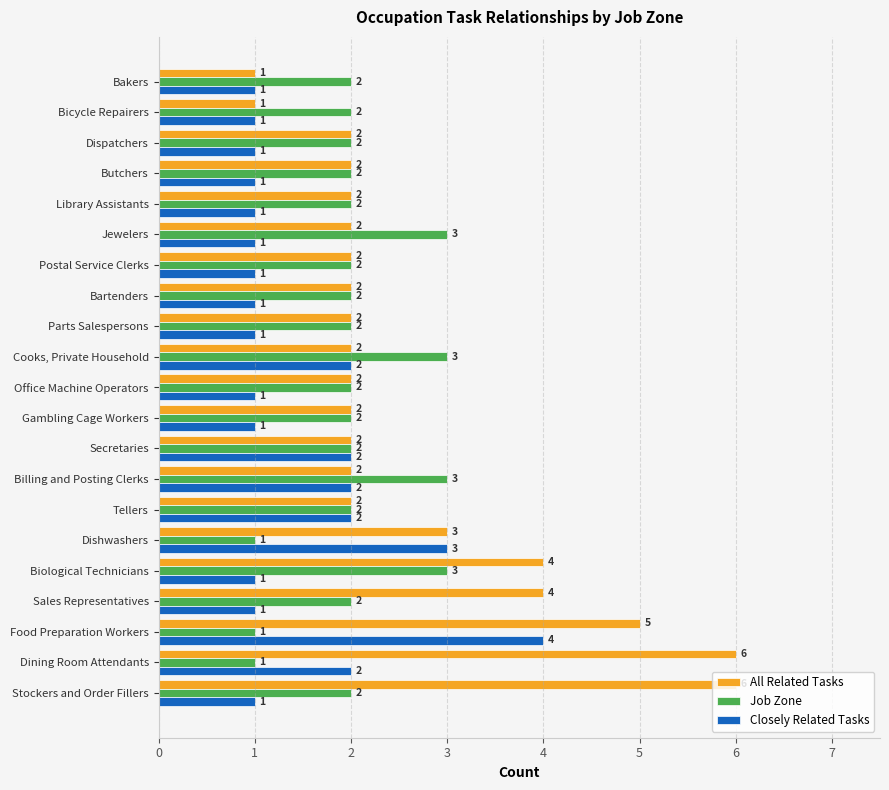

At which category is the sum across all series the highest?

Food Preparation Workers